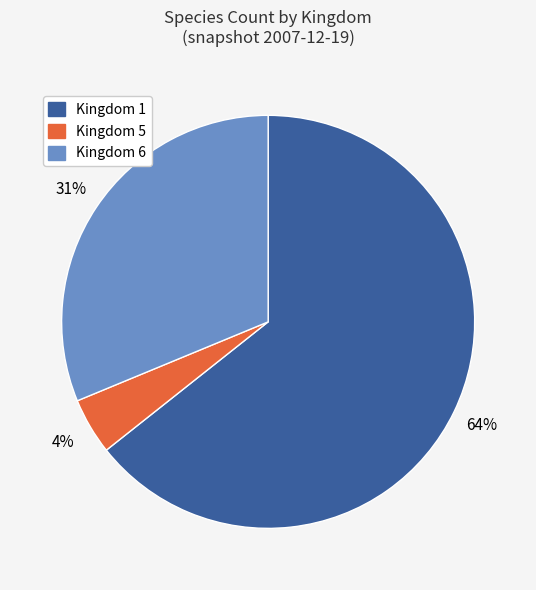

Does any single category account for the majority?

Yes